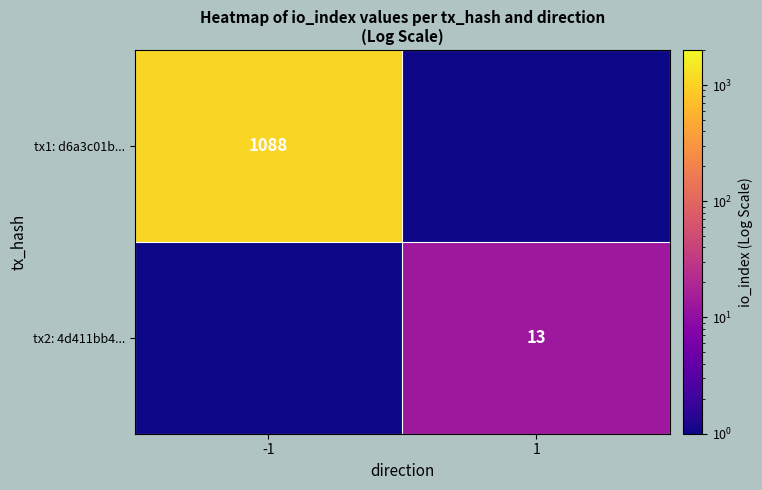

The value of tx1: d6a3c01b... at -1 is 1088.0. True or false?

True